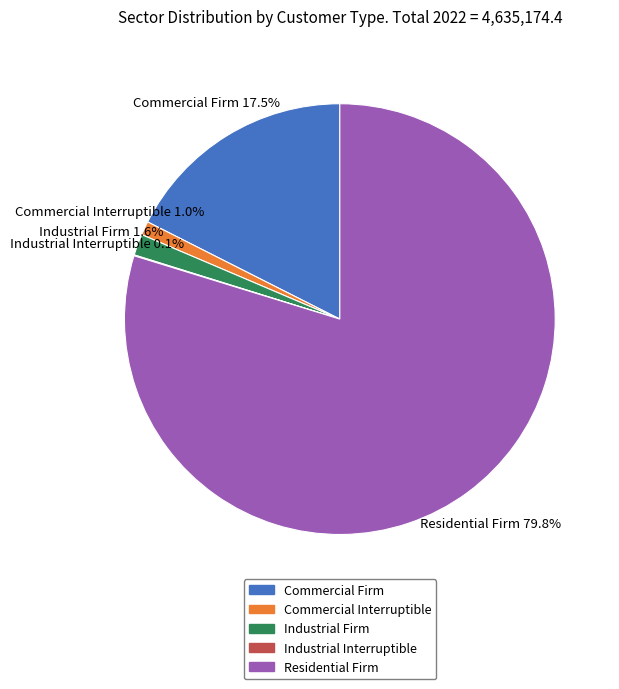

Do Commercial Interruptible and Industrial Firm together represent more than half of the pie?

No